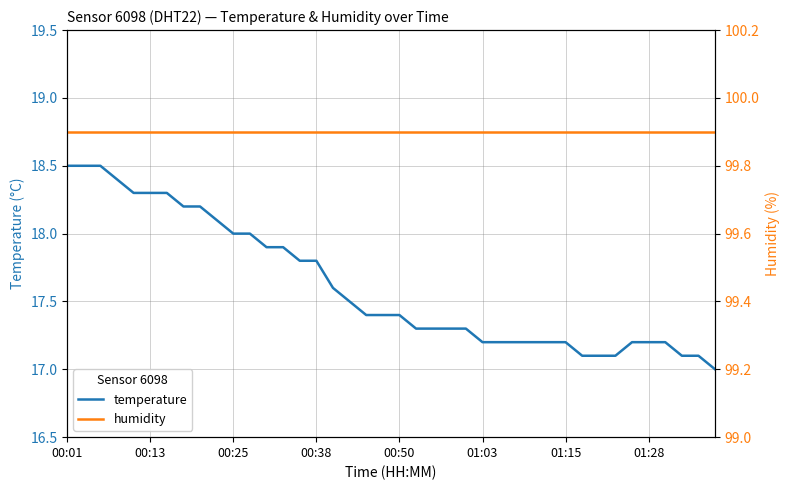

Does the chart display data point markers on the line(s)?

No